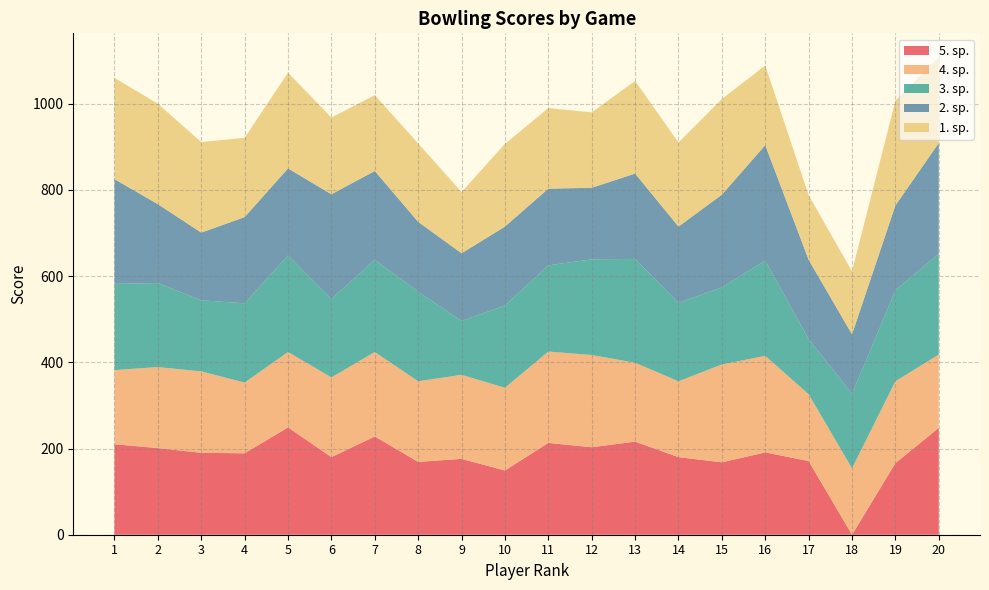

How many times do 5. sp. and 4. sp. cross each other?

10